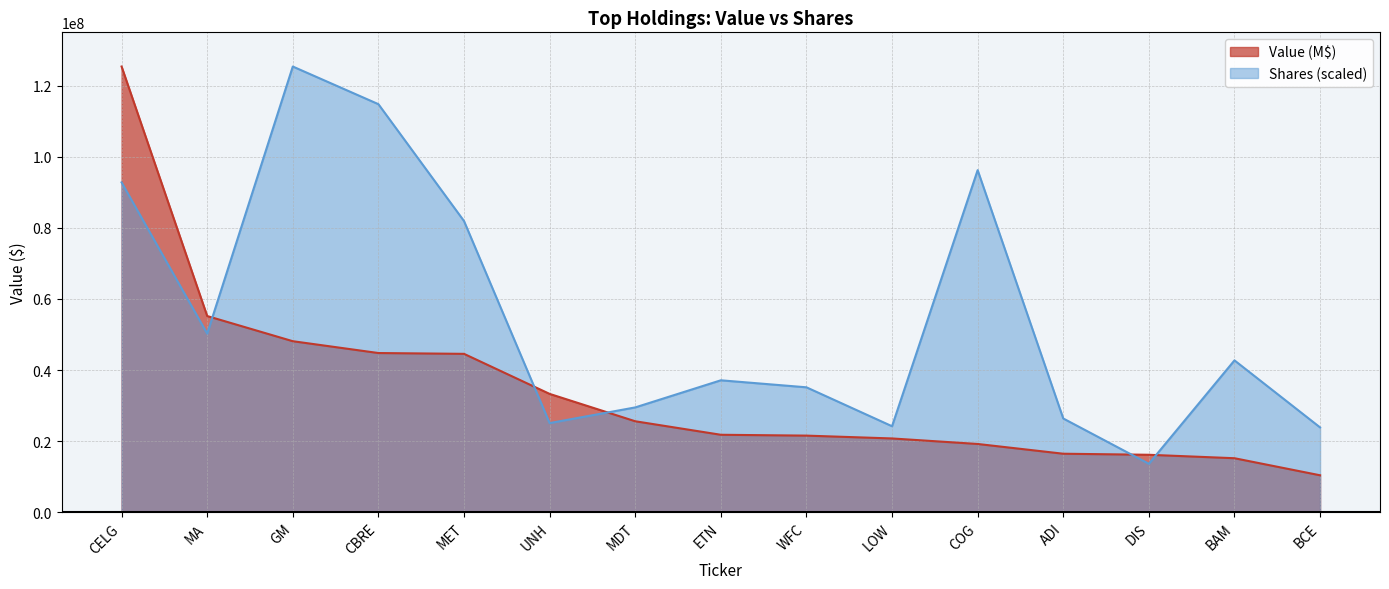

True or false: Shares and Value (M$) cross at least once.

True